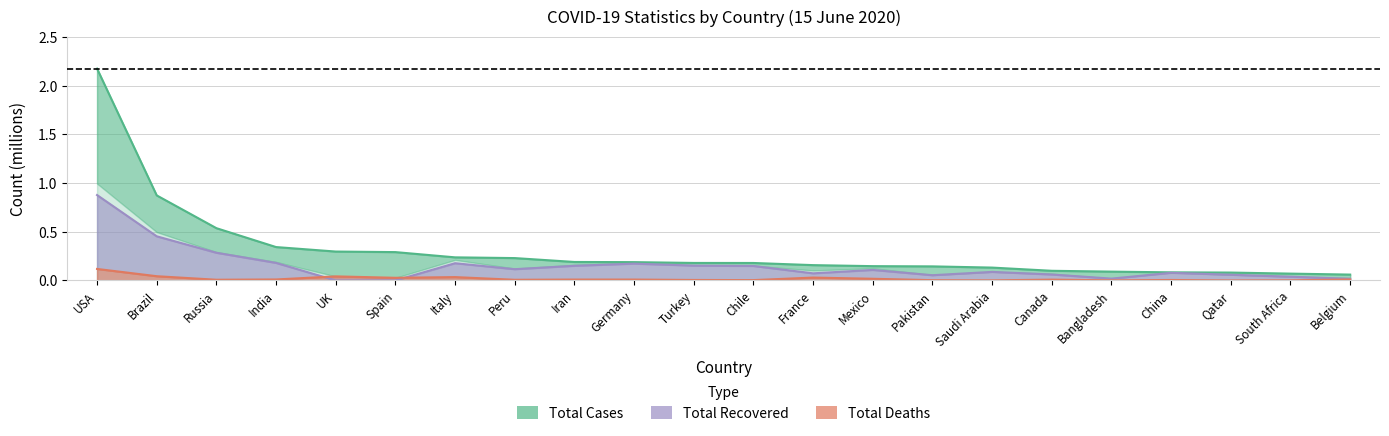

Between Germany and Canada, which series saw the biggest shift?

Total Recovered